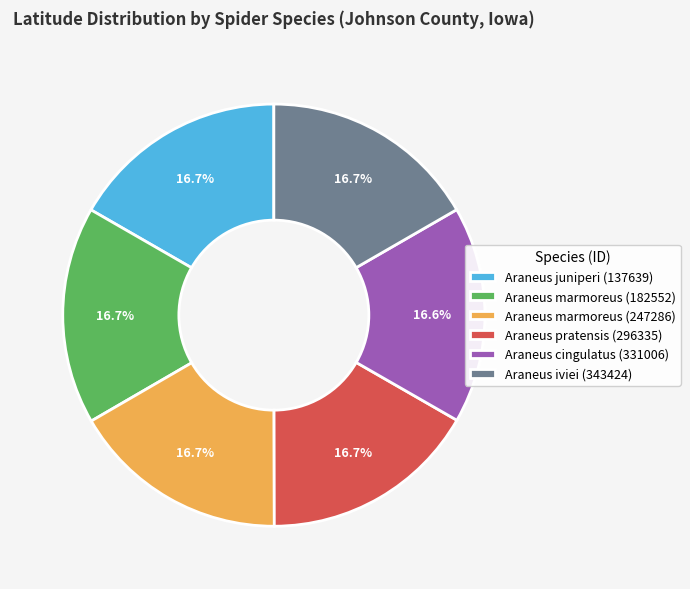

How many segments does this pie chart have?

6